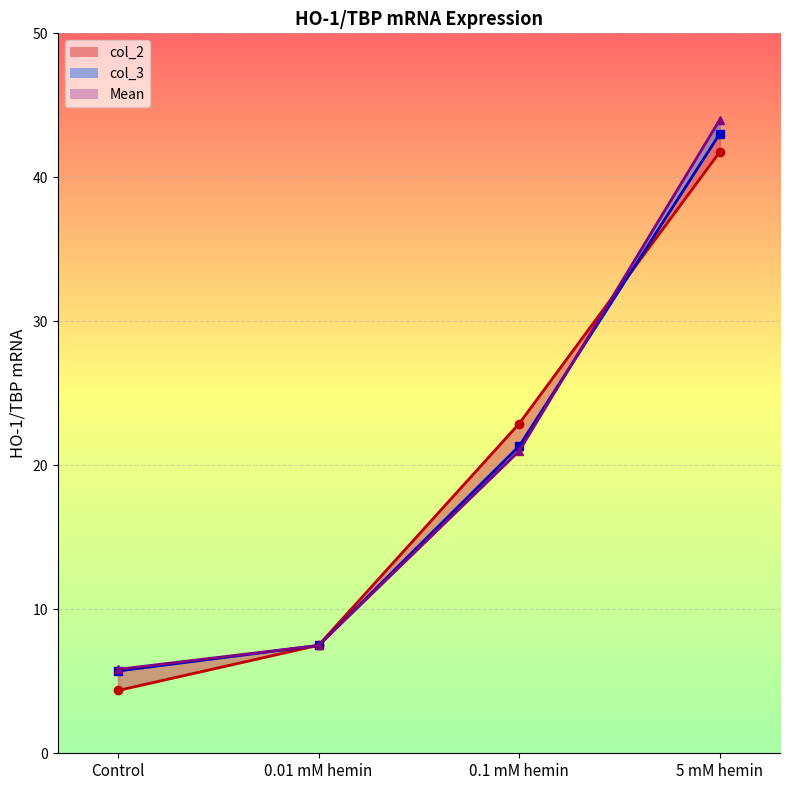

What is the sum of the col_3 values at 0.01 mM hemin and Control?

13.3